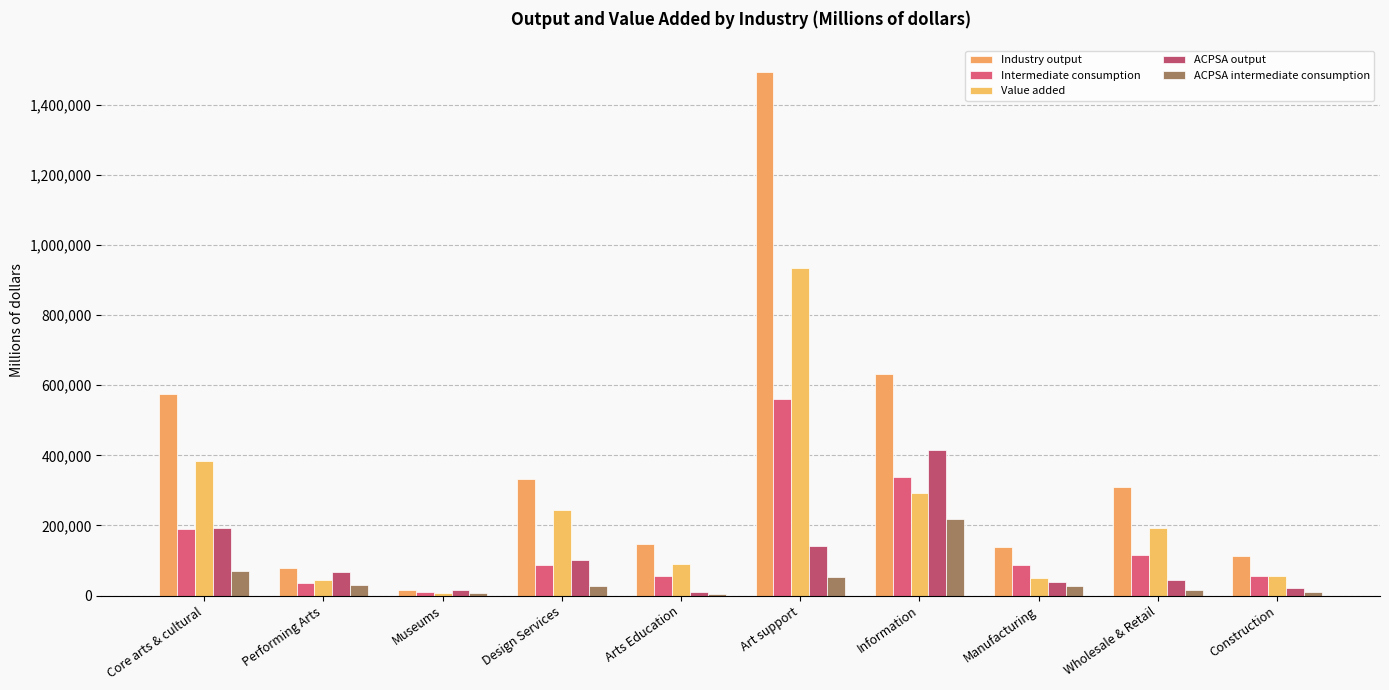

What are all the series names shown in the legend?

Industry output, Intermediate consumption, Value added, ACPSA output, ACPSA intermediate consumption